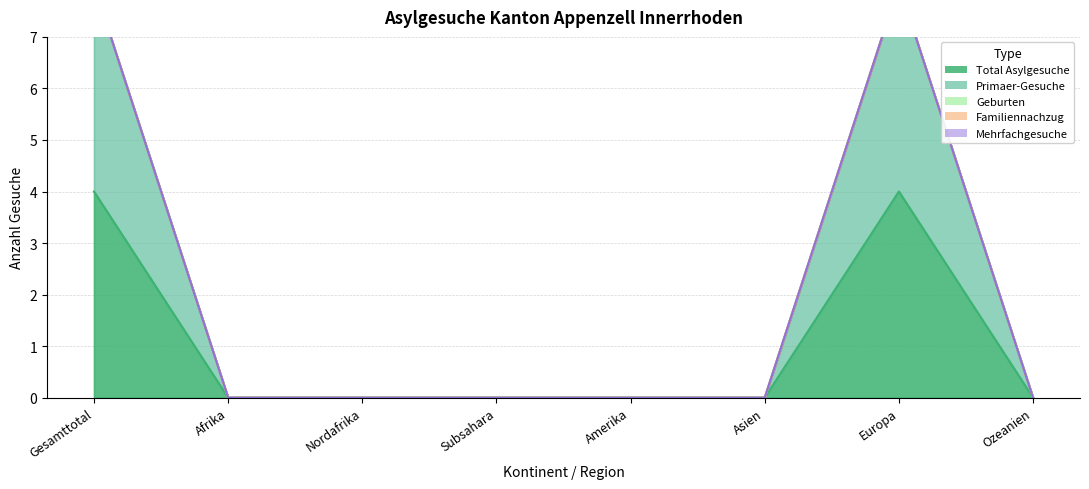

Between Europa and Ozeanien, which is larger?

Europa